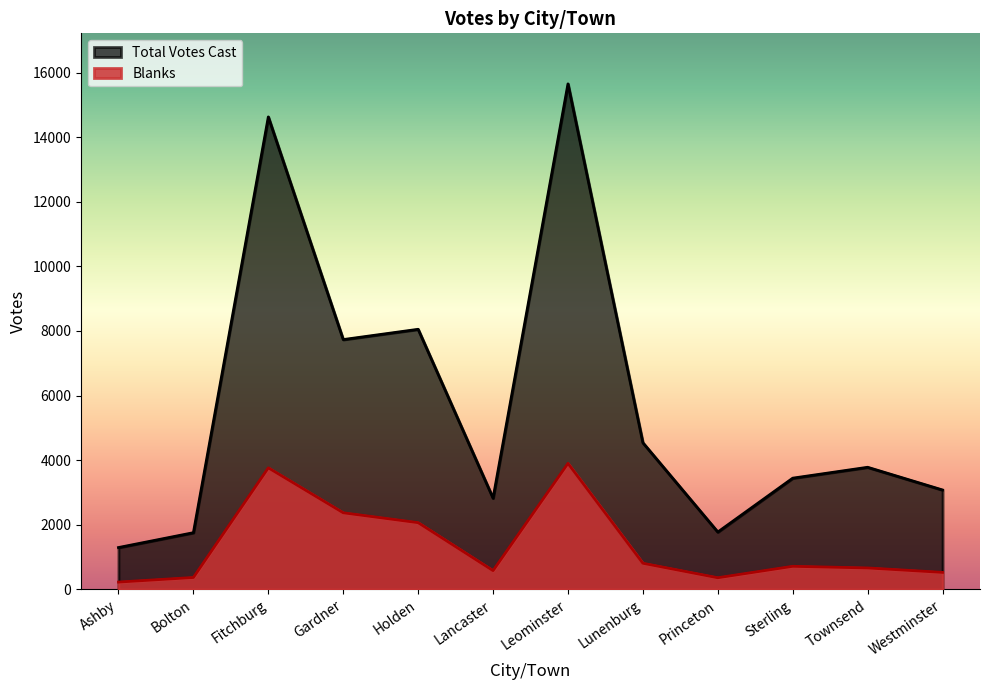

Rank the series by their average value, from highest to lowest.

Total Votes Cast, Blanks